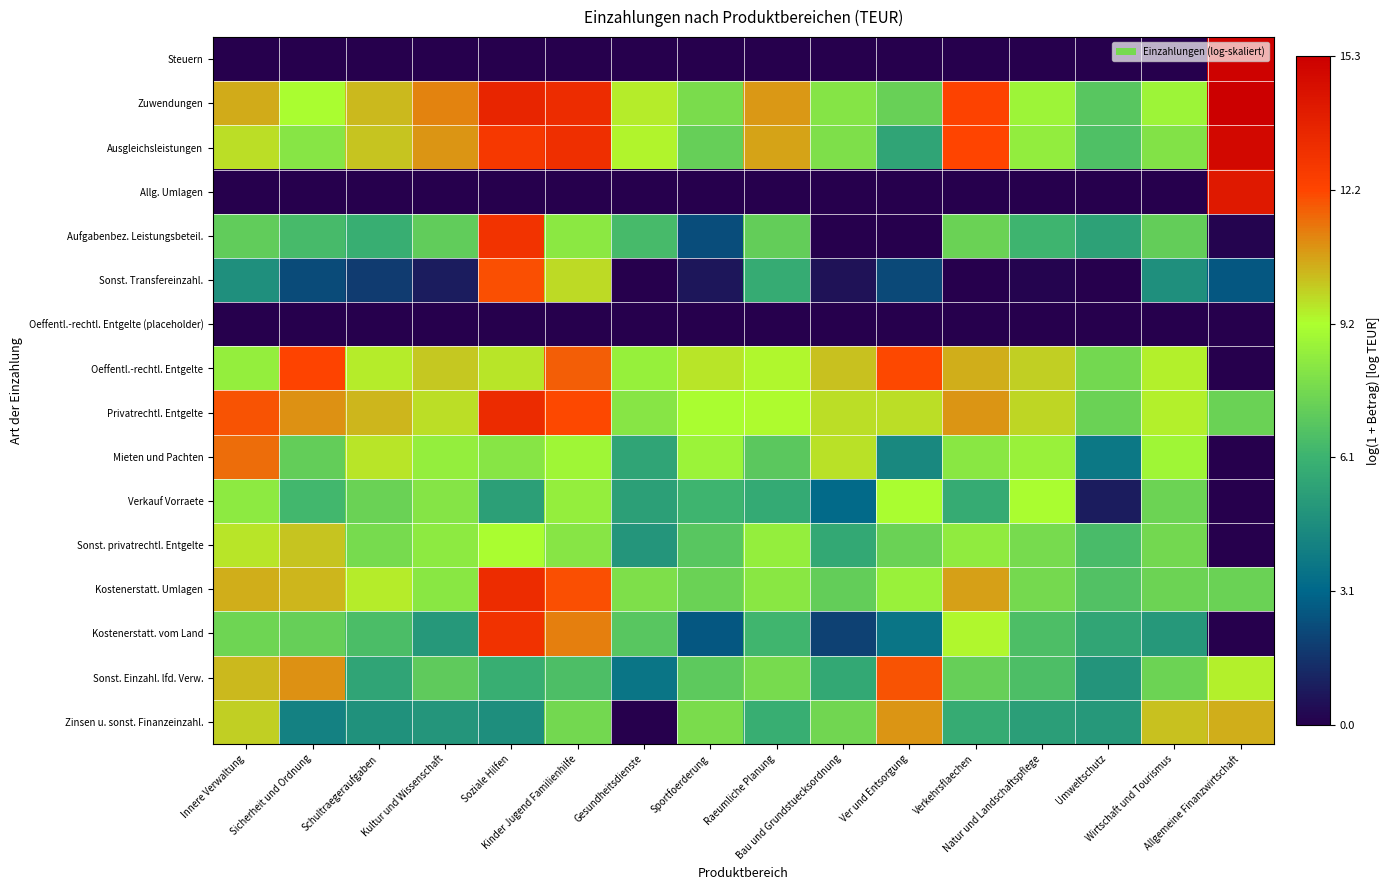

Reading left to right, what are all the values shown in this chart?

Steuern: Innere Verwaltung=0.0	Sicherheit und Ordnung=0.0	Schultraegeraufgaben=0.0	Kultur und Wissenschaft=0.0	Soziale Hilfen=0.0	Kinder Jugend Familienhilfe=0.0	Gesundheitsdienste=0.0	Sportfoerderung=0.0	Raeumliche Planung=0.0	Bau und Grundstuecksordnung=0.0	Ver und Entsorgung=0.0	Verkehrsflaechen=0.0	Natur und Landschaftspflege=0.0	Umweltschutz=0.0	Wirtschaft und Tourismus=0.0	Allgemeine Finanzwirtschaft=15.1
Zuwendungen: Innere Verwaltung=10.5	Sicherheit und Ordnung=9.1	Schultraegeraufgaben=10.3	Kultur und Wissenschaft=11.2	Soziale Hilfen=13.6	Kinder Jugend Familienhilfe=13.3	Gesundheitsdienste=9.4	Sportfoerderung=7.8	Raeumliche Planung=10.8	Bau und Grundstuecksordnung=8.1	Ver und Entsorgung=7.3	Verkehrsflaechen=12.3	Natur und Landschaftspflege=8.8	Umweltschutz=6.9	Wirtschaft und Tourismus=8.7	Allgemeine Finanzwirtschaft=15.3
Ausgleichsleistungen: Innere Verwaltung=9.7	Sicherheit und Ordnung=8.1	Schultraegeraufgaben=10.1	Kultur und Wissenschaft=10.9	Soziale Hilfen=12.7	Kinder Jugend Familienhilfe=13.1	Gesundheitsdienste=9.3	Sportfoerderung=7.2	Raeumliche Planung=10.7	Bau und Grundstuecksordnung=7.9	Ver und Entsorgung=5.5	Verkehrsflaechen=12.2	Natur und Landschaftspflege=8.4	Umweltschutz=6.6	Wirtschaft und Tourismus=8.0	Allgemeine Finanzwirtschaft=14.9
Allg. Umlagen: Innere Verwaltung=0.0	Sicherheit und Ordnung=0.0	Schultraegeraufgaben=0.0	Kultur und Wissenschaft=0.0	Soziale Hilfen=0.0	Kinder Jugend Familienhilfe=0.0	Gesundheitsdienste=0.0	Sportfoerderung=0.0	Raeumliche Planung=0.0	Bau und Grundstuecksordnung=0.0	Ver und Entsorgung=0.0	Verkehrsflaechen=0.0	Natur und Landschaftspflege=0.0	Umweltschutz=0.0	Wirtschaft und Tourismus=0.0	Allgemeine Finanzwirtschaft=14.1
Aufgabenbez. Leistungsbeteil.: Innere Verwaltung=7.1	Sicherheit und Ordnung=6.4	Schultraegeraufgaben=6.0	Kultur und Wissenschaft=7.1	Soziale Hilfen=13.0	Kinder Jugend Familienhilfe=8.3	Gesundheitsdienste=6.4	Sportfoerderung=2.3	Raeumliche Planung=7.2	Bau und Grundstuecksordnung=0.0	Ver und Entsorgung=0.0	Verkehrsflaechen=7.4	Natur und Landschaftspflege=6.2	Umweltschutz=5.4	Wirtschaft und Tourismus=7.2	Allgemeine Finanzwirtschaft=0.1
Sonst. Transfereinzahl.: Innere Verwaltung=4.7	Sicherheit und Ordnung=2.2	Schultraegeraufgaben=1.8	Kultur und Wissenschaft=0.9	Soziale Hilfen=12.0	Kinder Jugend Familienhilfe=9.8	Gesundheitsdienste=0.0	Sportfoerderung=0.7	Raeumliche Planung=5.8	Bau und Grundstuecksordnung=0.6	Ver und Entsorgung=2.2	Verkehrsflaechen=0.0	Natur und Landschaftspflege=0.1	Umweltschutz=0.0	Wirtschaft und Tourismus=4.7	Allgemeine Finanzwirtschaft=2.6
Oeffentl.-rechtl. Entgelte (placeholder): Innere Verwaltung=0.0	Sicherheit und Ordnung=0.0	Schultraegeraufgaben=0.0	Kultur und Wissenschaft=0.0	Soziale Hilfen=0.0	Kinder Jugend Familienhilfe=0.0	Gesundheitsdienste=0.0	Sportfoerderung=0.0	Raeumliche Planung=0.0	Bau und Grundstuecksordnung=0.0	Ver und Entsorgung=0.0	Verkehrsflaechen=0.0	Natur und Landschaftspflege=0.0	Umweltschutz=0.0	Wirtschaft und Tourismus=0.0	Allgemeine Finanzwirtschaft=0.0
Oeffentl.-rechtl. Entgelte: Innere Verwaltung=8.5	Sicherheit und Ordnung=12.3	Schultraegeraufgaben=9.5	Kultur und Wissenschaft=10.0	Soziale Hilfen=9.6	Kinder Jugend Familienhilfe=11.8	Gesundheitsdienste=8.5	Sportfoerderung=9.6	Raeumliche Planung=9.3	Bau und Grundstuecksordnung=10.2	Ver und Entsorgung=12.1	Verkehrsflaechen=10.4	Natur und Landschaftspflege=10.0	Umweltschutz=7.6	Wirtschaft und Tourismus=9.4	Allgemeine Finanzwirtschaft=0.0
Privatrechtl. Entgelte: Innere Verwaltung=11.9	Sicherheit und Ordnung=10.9	Schultraegeraufgaben=10.3	Kultur und Wissenschaft=9.7	Soziale Hilfen=13.3	Kinder Jugend Familienhilfe=12.1	Gesundheitsdienste=8.1	Sportfoerderung=9.1	Raeumliche Planung=9.2	Bau und Grundstuecksordnung=9.7	Ver und Entsorgung=9.7	Verkehrsflaechen=10.9	Natur und Landschaftspflege=9.8	Umweltschutz=7.3	Wirtschaft und Tourismus=9.4	Allgemeine Finanzwirtschaft=7.4
Mieten und Pachten: Innere Verwaltung=11.5	Sicherheit und Ordnung=7.2	Schultraegeraufgaben=9.5	Kultur und Wissenschaft=8.5	Soziale Hilfen=8.1	Kinder Jugend Familienhilfe=8.8	Gesundheitsdienste=5.5	Sportfoerderung=8.7	Raeumliche Planung=6.9	Bau und Grundstuecksordnung=9.6	Ver und Entsorgung=4.4	Verkehrsflaechen=8.2	Natur und Landschaftspflege=8.6	Umweltschutz=3.7	Wirtschaft und Tourismus=8.8	Allgemeine Finanzwirtschaft=0.0
Verkauf Vorraete: Innere Verwaltung=8.3	Sicherheit und Ordnung=6.3	Schultraegeraufgaben=7.4	Kultur und Wissenschaft=8.1	Soziale Hilfen=5.3	Kinder Jugend Familienhilfe=8.5	Gesundheitsdienste=5.3	Sportfoerderung=6.2	Raeumliche Planung=5.8	Bau und Grundstuecksordnung=3.2	Ver und Entsorgung=9.1	Verkehrsflaechen=5.8	Natur und Landschaftspflege=9.1	Umweltschutz=0.8	Wirtschaft und Tourismus=7.4	Allgemeine Finanzwirtschaft=0.0
Sonst. privatrechtl. Entgelte: Innere Verwaltung=9.6	Sicherheit und Ordnung=10.1	Schultraegeraufgaben=7.7	Kultur und Wissenschaft=8.3	Soziale Hilfen=9.1	Kinder Jugend Familienhilfe=8.1	Gesundheitsdienste=4.9	Sportfoerderung=6.9	Raeumliche Planung=8.5	Bau und Grundstuecksordnung=5.7	Ver und Entsorgung=7.4	Verkehrsflaechen=8.4	Natur und Landschaftspflege=7.7	Umweltschutz=6.5	Wirtschaft und Tourismus=7.6	Allgemeine Finanzwirtschaft=0.0
Kostenerstatt. Umlagen: Innere Verwaltung=10.4	Sicherheit und Ordnung=10.3	Schultraegeraufgaben=9.4	Kultur und Wissenschaft=8.2	Soziale Hilfen=13.3	Kinder Jugend Familienhilfe=12.0	Gesundheitsdienste=7.9	Sportfoerderung=7.3	Raeumliche Planung=8.2	Bau und Grundstuecksordnung=7.2	Ver und Entsorgung=8.6	Verkehrsflaechen=10.7	Natur und Landschaftspflege=7.7	Umweltschutz=6.7	Wirtschaft und Tourismus=7.4	Allgemeine Finanzwirtschaft=7.4
Kostenerstatt. vom Land: Innere Verwaltung=7.5	Sicherheit und Ordnung=7.2	Schultraegeraufgaben=6.5	Kultur und Wissenschaft=5.1	Soziale Hilfen=13.0	Kinder Jugend Familienhilfe=11.3	Gesundheitsdienste=6.9	Sportfoerderung=2.6	Raeumliche Planung=6.2	Bau und Grundstuecksordnung=1.9	Ver und Entsorgung=3.6	Verkehrsflaechen=9.3	Natur und Landschaftspflege=6.6	Umweltschutz=5.6	Wirtschaft und Tourismus=5.0	Allgemeine Finanzwirtschaft=0.0
Sonst. Einzahl. lfd. Verw.: Innere Verwaltung=10.3	Sicherheit und Ordnung=11.0	Schultraegeraufgaben=5.5	Kultur und Wissenschaft=7.1	Soziale Hilfen=5.9	Kinder Jugend Familienhilfe=6.6	Gesundheitsdienste=3.6	Sportfoerderung=7.0	Raeumliche Planung=7.7	Bau und Grundstuecksordnung=5.7	Ver und Entsorgung=12.0	Verkehrsflaechen=7.2	Natur und Landschaftspflege=6.6	Umweltschutz=4.9	Wirtschaft und Tourismus=7.4	Allgemeine Finanzwirtschaft=9.4
Zinsen u. sonst. Finanzeinzahl.: Innere Verwaltung=9.9	Sicherheit und Ordnung=4.1	Schultraegeraufgaben=4.7	Kultur und Wissenschaft=4.9	Soziale Hilfen=4.6	Kinder Jugend Familienhilfe=7.6	Gesundheitsdienste=0.0	Sportfoerderung=7.8	Raeumliche Planung=5.9	Bau und Grundstuecksordnung=7.5	Ver und Entsorgung=10.9	Verkehrsflaechen=5.8	Natur und Landschaftspflege=5.3	Umweltschutz=5.1	Wirtschaft und Tourismus=10.1	Allgemeine Finanzwirtschaft=10.4